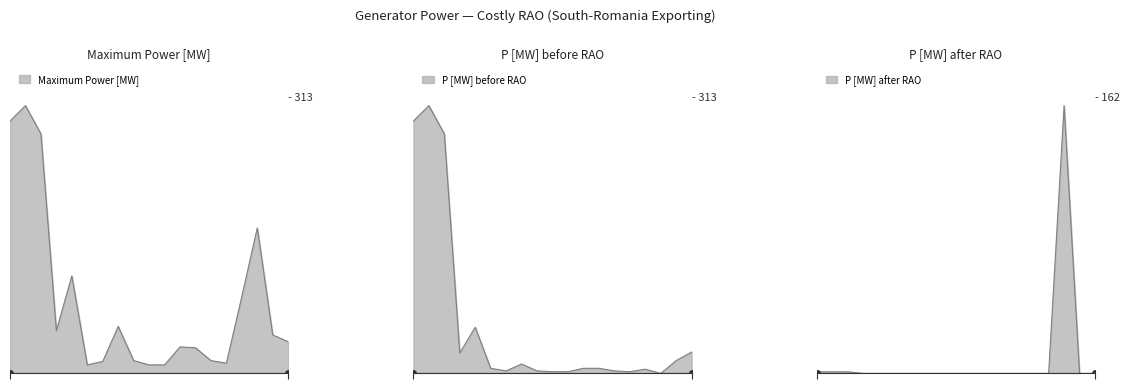

Where is P [MW] before RAO nearest to the value 156?

RO_RA_00117